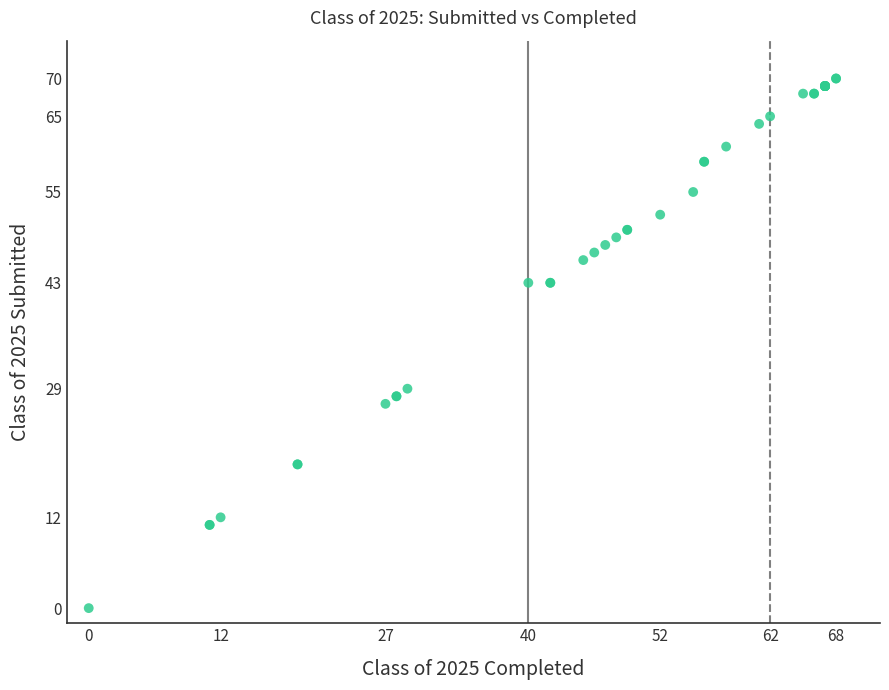

What Y value in the scatter plot is closest to 35?

29